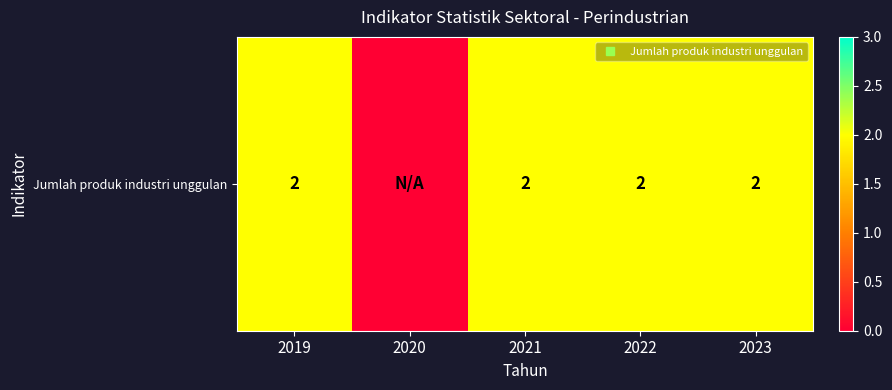

How many categories are shown in the chart?

5